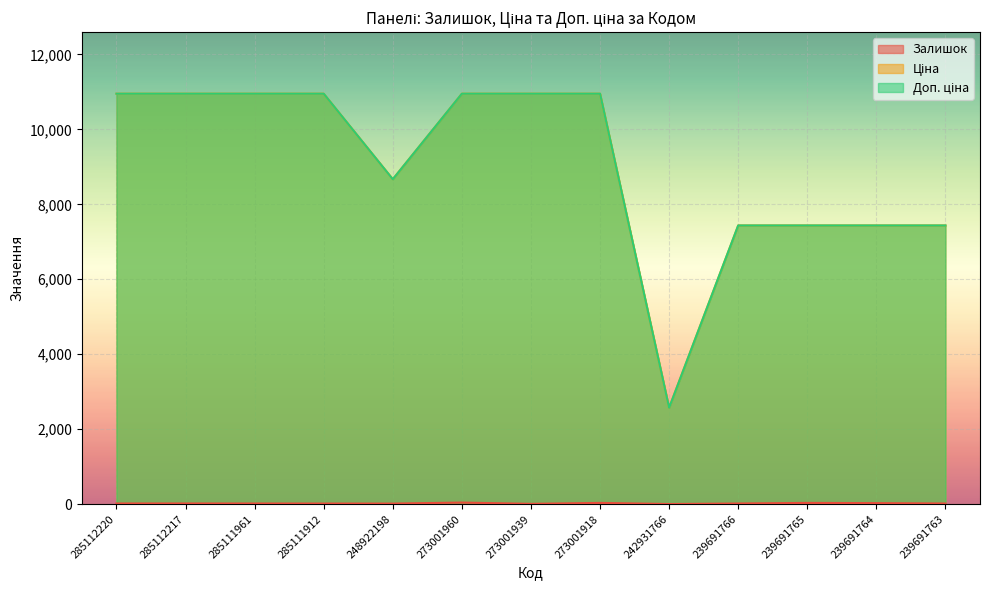

The value of Доп. ціна at 285111912 is 16989.0. True or false?

False